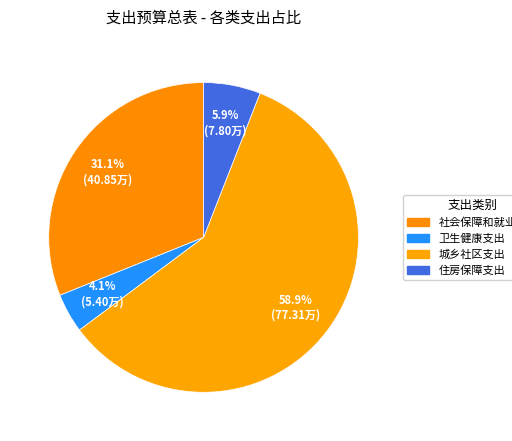

The 住房保障支出 slice represents 1% of the pie. True or false?

False